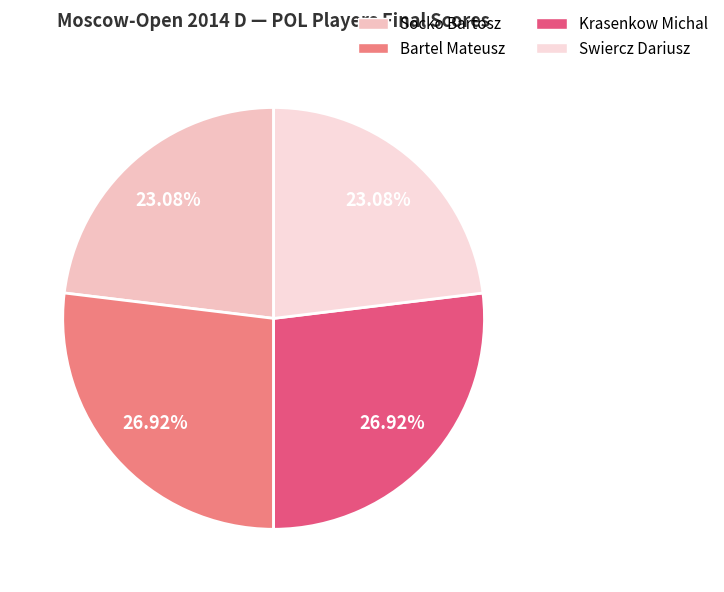

How many slices are in this pie chart?

4